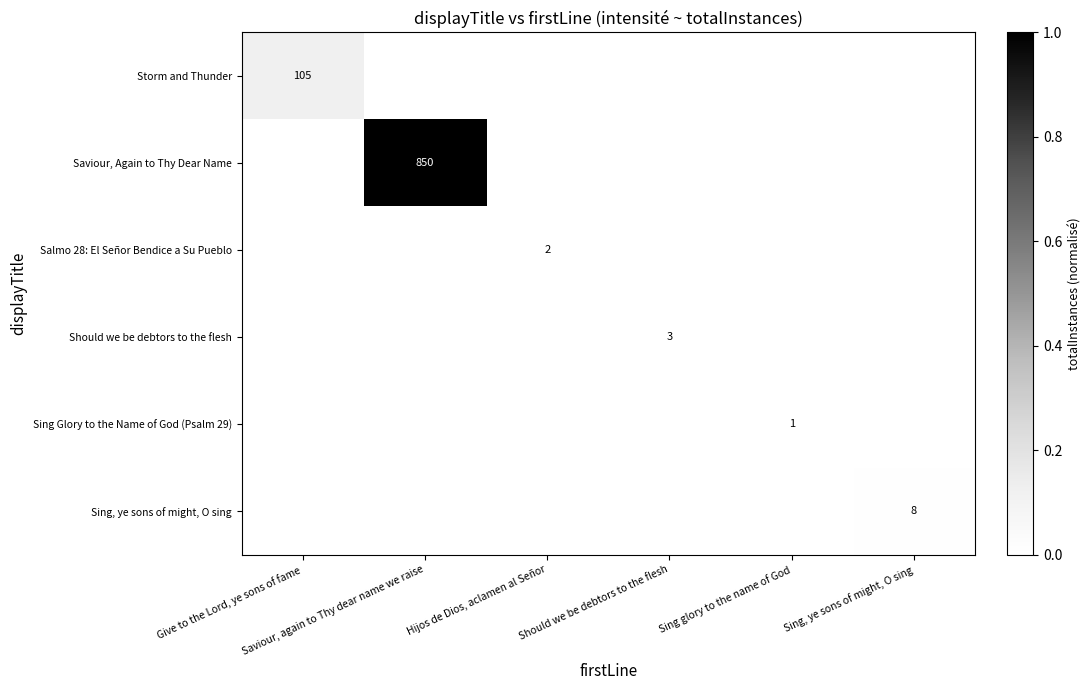

The Sing, ye sons of might, O sing series shows 0.0 at Hijos de Dios, aclamen al Señor. True or false?

True